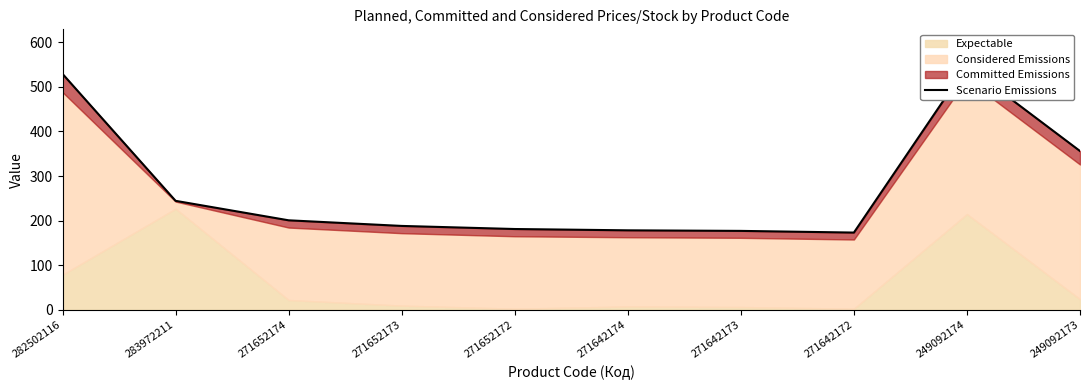

What is the sum of the values at 271652172 and 271642173?

358.1